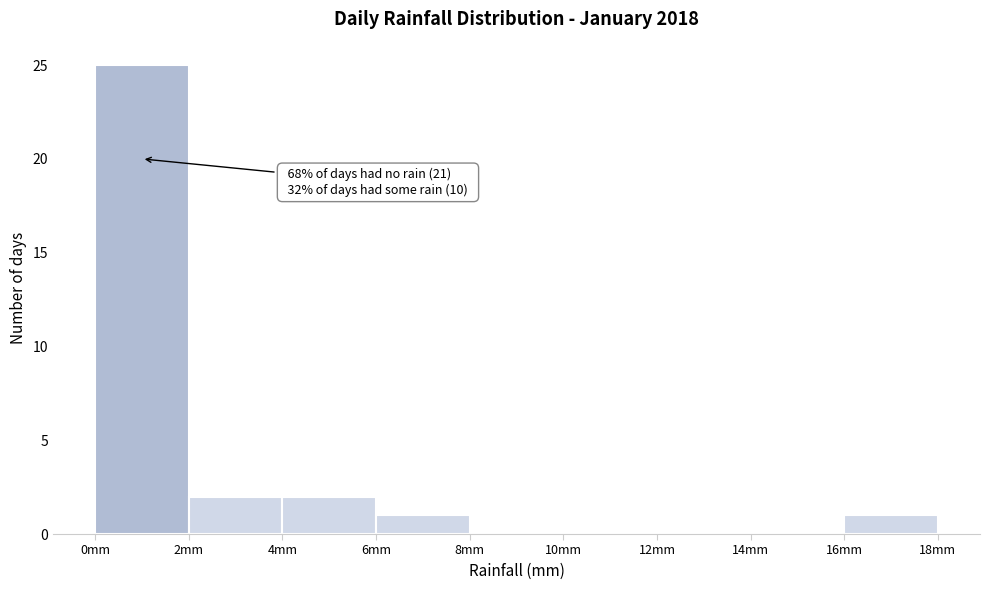

Over which range of the x-axis is the bar tallest?

0 to 2